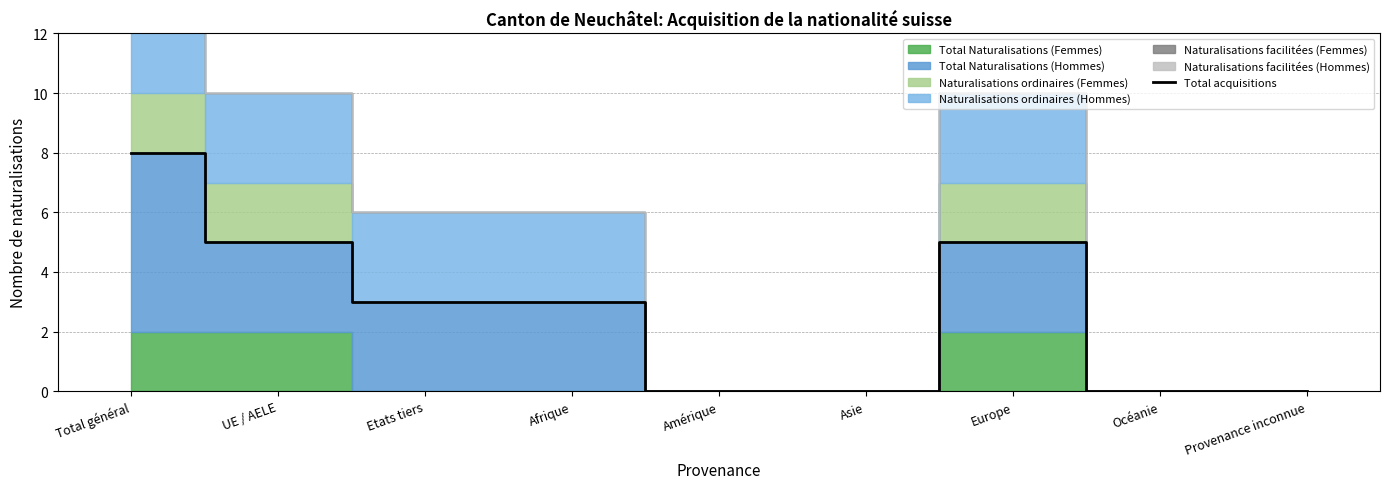

What is the label of the 7th point from the left?

Europe